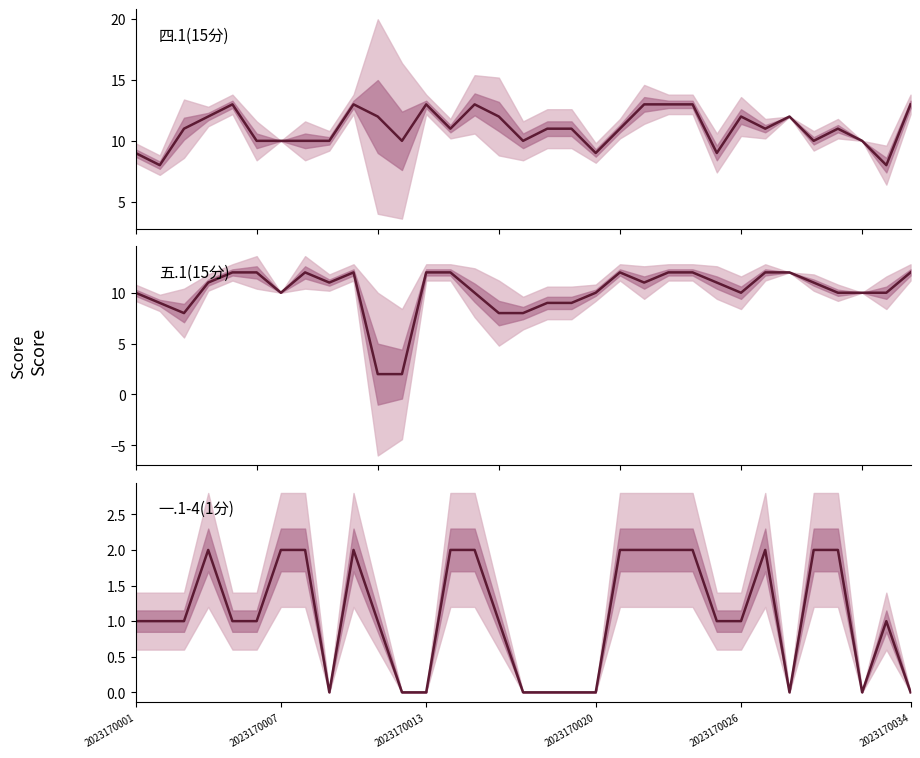

How many times do 五.1(15分) and 四.1(15分) cross each other?

12